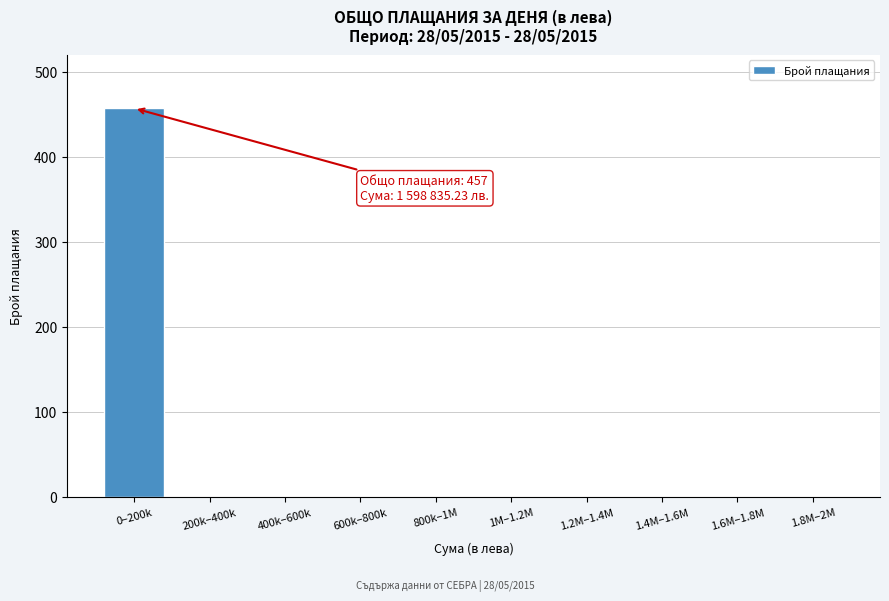

Reading left to right, what are all the values shown in this chart?

0–200k=457	200k–400k=0	400k–600k=0	600k–800k=0	800k–1M=0	1M–1.2M=0	1.2M–1.4M=0	1.4M–1.6M=0	1.6M–1.8M=0	1.8M–2M=0